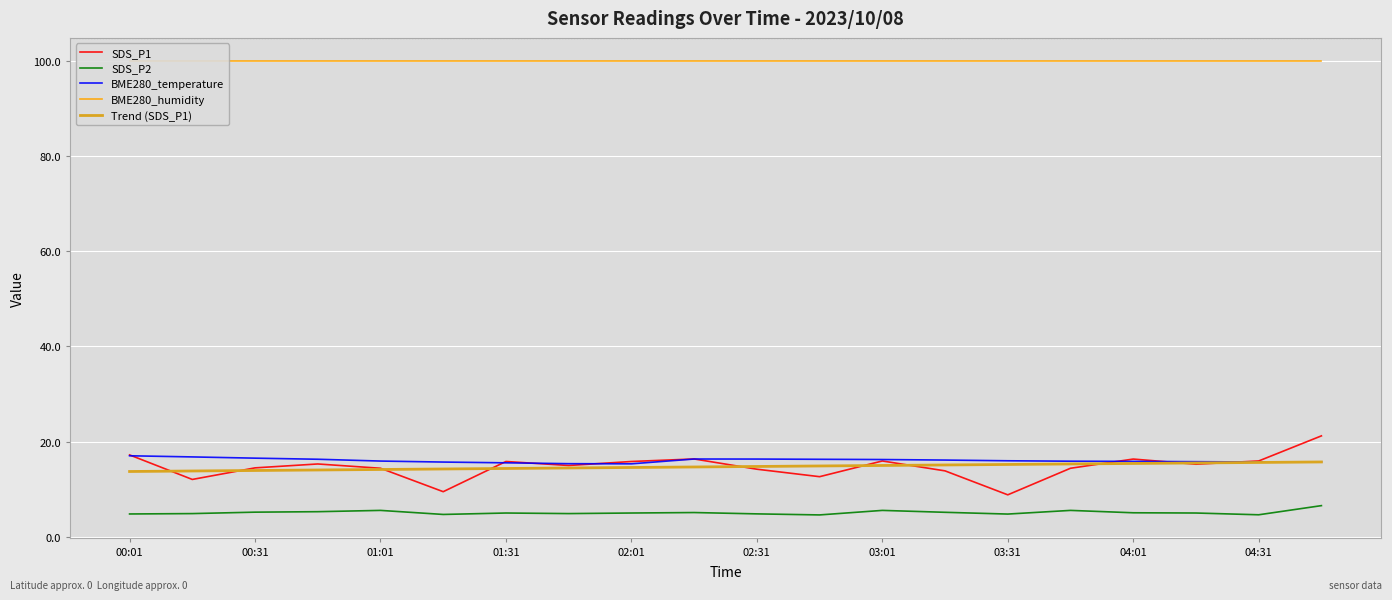

What is the lowest value of the BME280_temperature series?

15.3